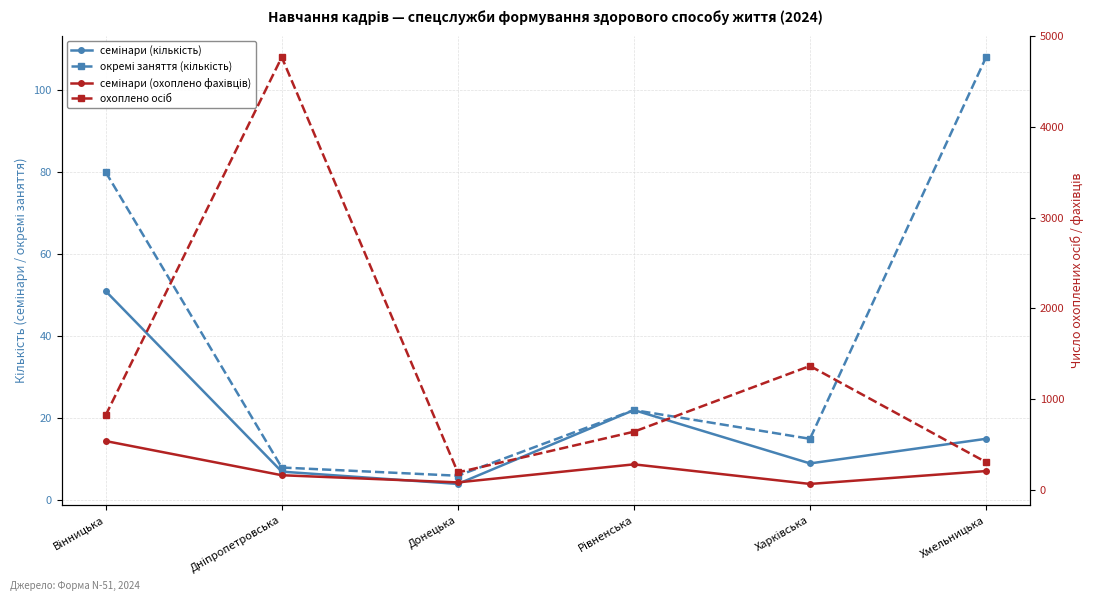

True or false: охоплено осіб has a value of 323 at Рівненська.

False